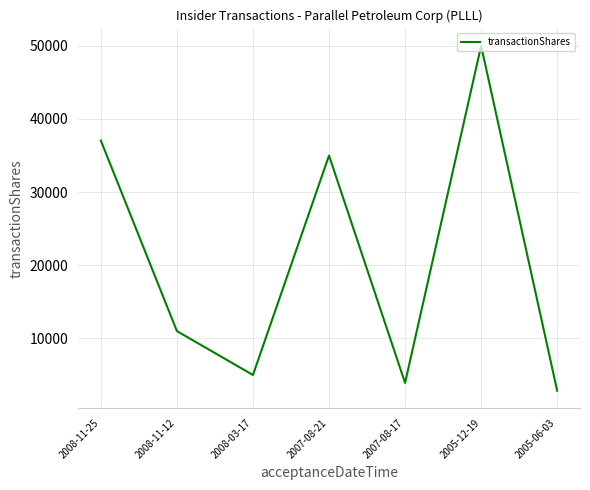

How many interior local valleys (lower than both neighbors) does the data have?

2